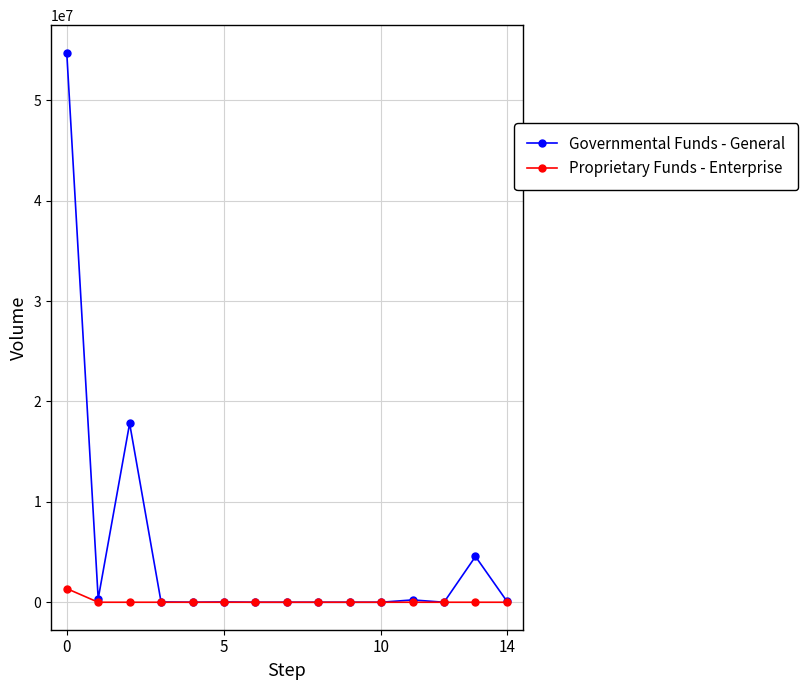

Rank the series by their average value, from lowest to highest.

Proprietary Funds - Enterprise, Governmental Funds - General